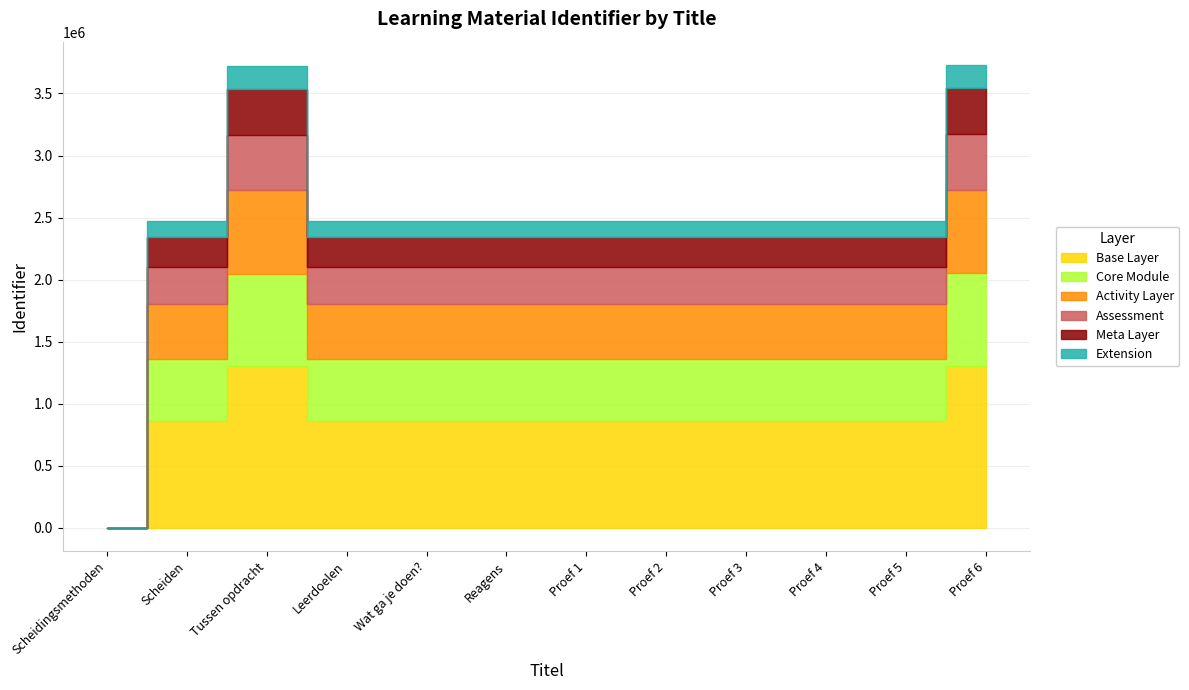

How many data points are less than 2470537?

6